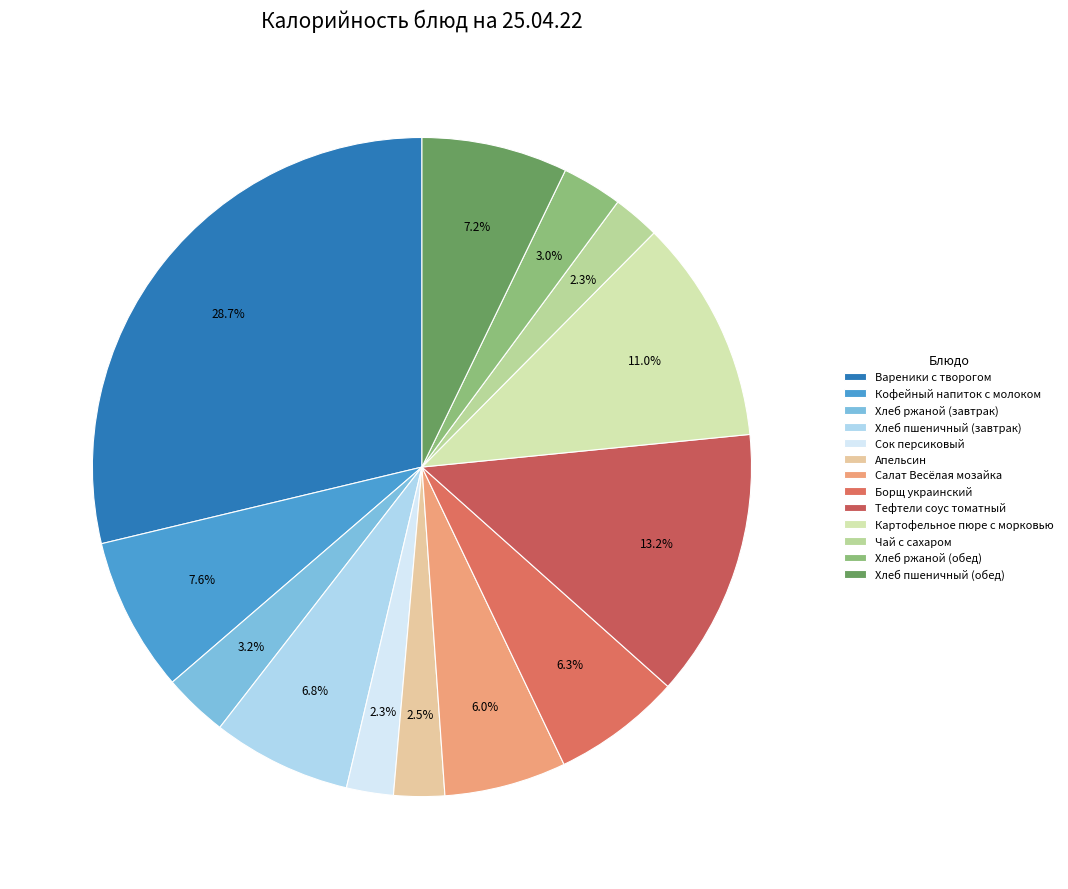

Rank the categories by value from highest to lowest.

Вареники с творогом, Тефтели соус томатный, Картофельное пюре с морковью, Кофейный напиток с молоком, Хлеб пшеничный (обед), Хлеб пшеничный (завтрак), Борщ украинский, Салат Весёлая мозайка, Хлеб ржаной (завтрак), Хлеб ржаной (обед), Апельсин, Сок персиковый, Чай с сахаром